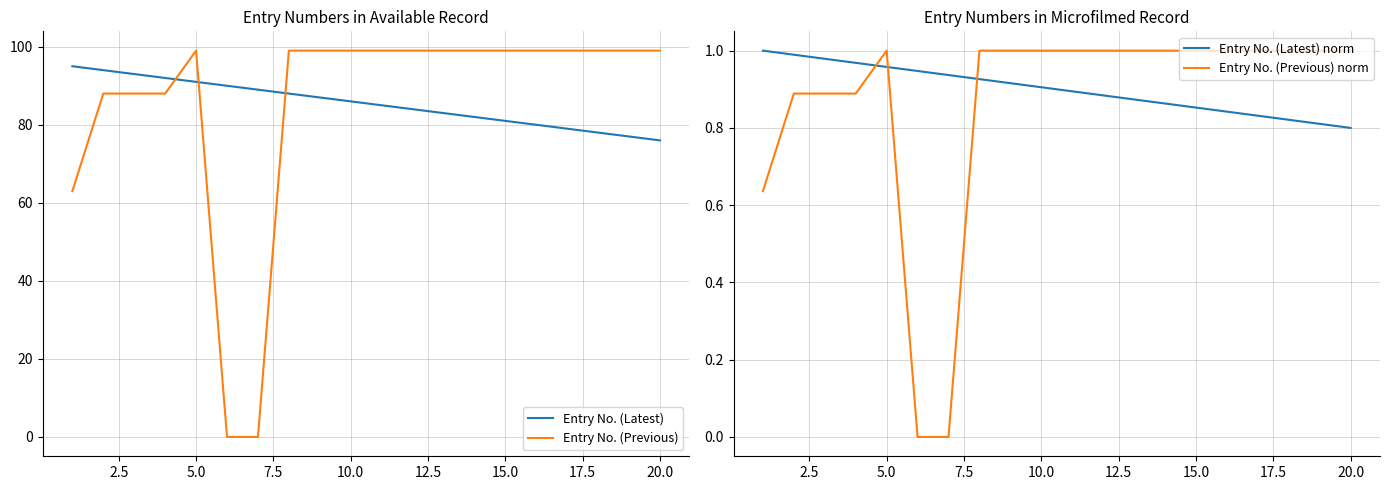

True or false: Entry No. (Latest) and Entry No. (Latest) norm intersect in this chart.

False